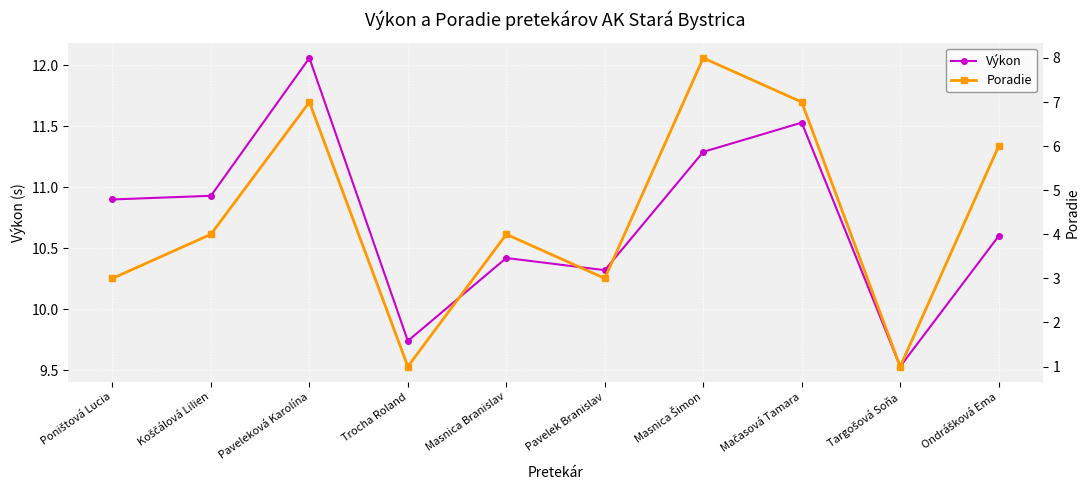

How many interior local peaks does the Poradie series have?

3